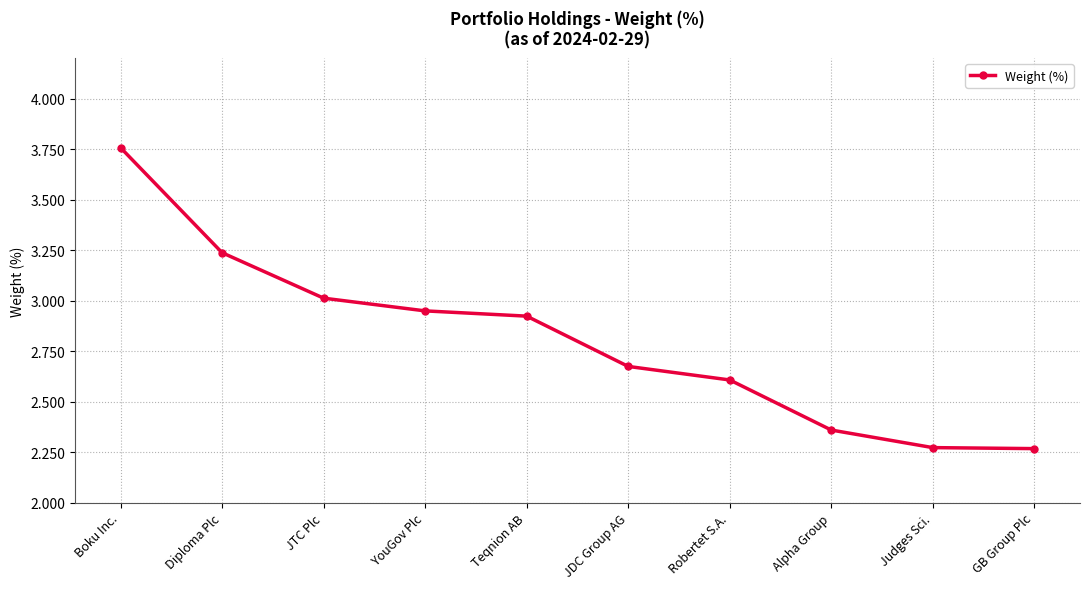

Which label corresponds to the largest value in the chart?

Boku Inc.